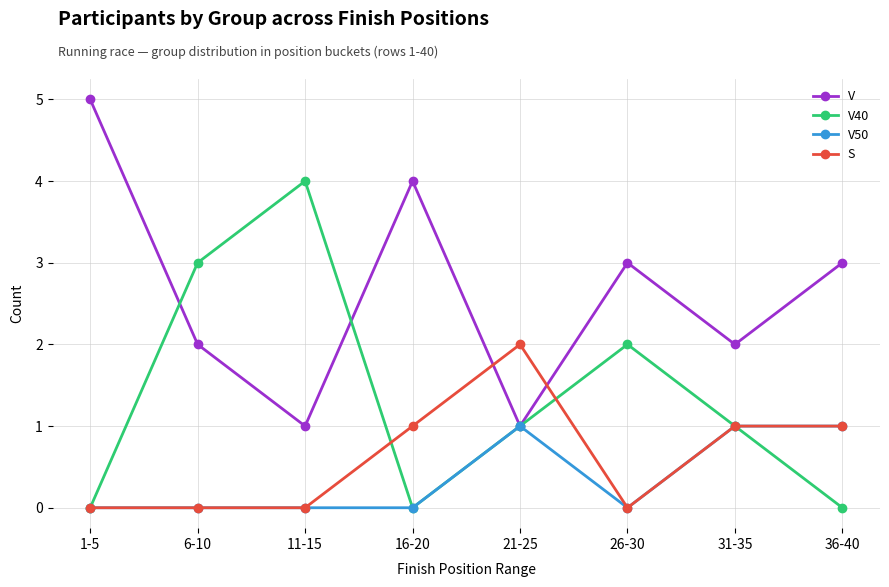

What is the spread (max minus min) of values at 36-40?

3